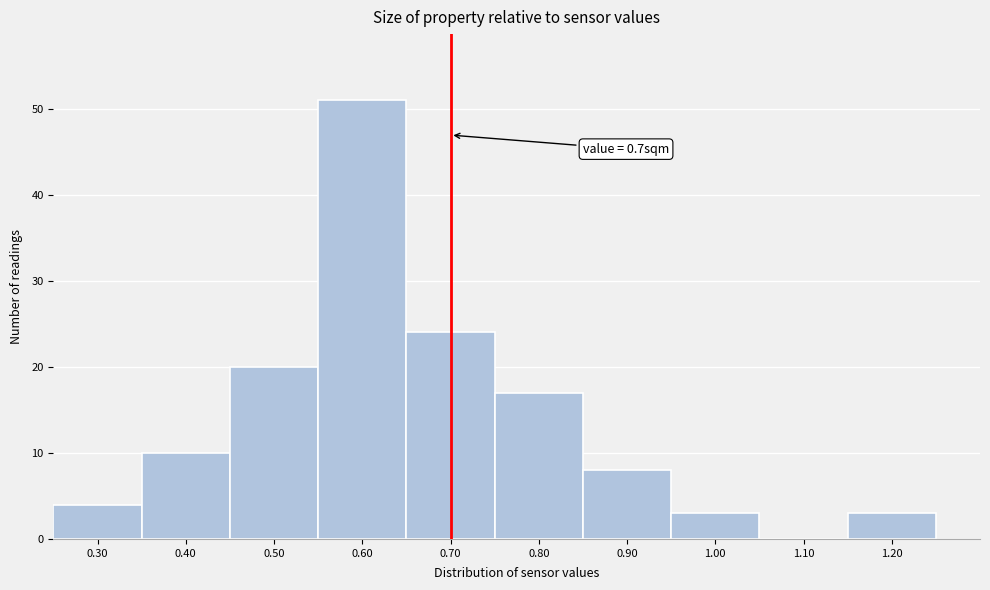

Which range on the x-axis has the tallest bar?

0.55 to 0.65